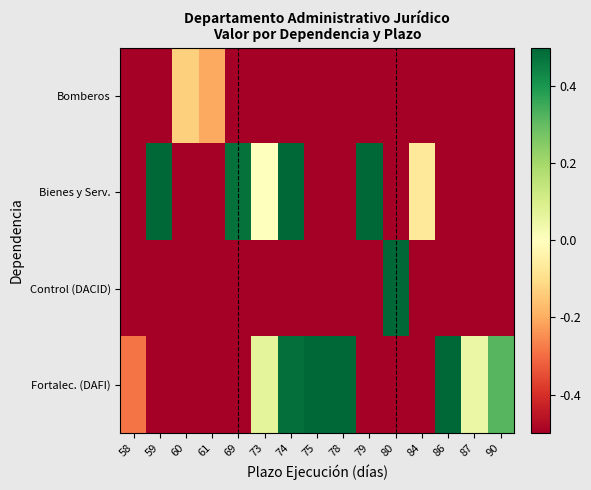

How many data points does each series have?

15